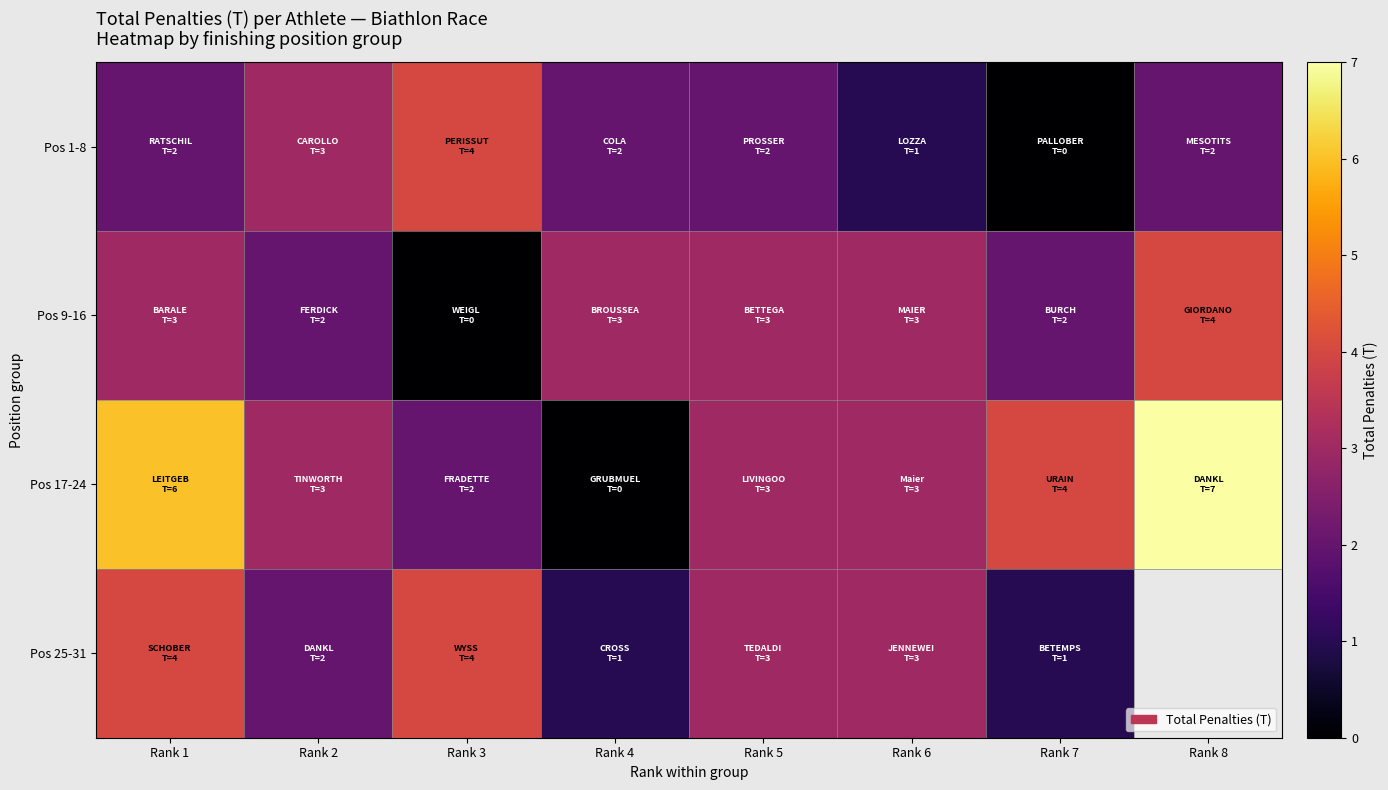

What is the sum of the Pos 9-16 values at Rank 3 and Rank 8?

4.0